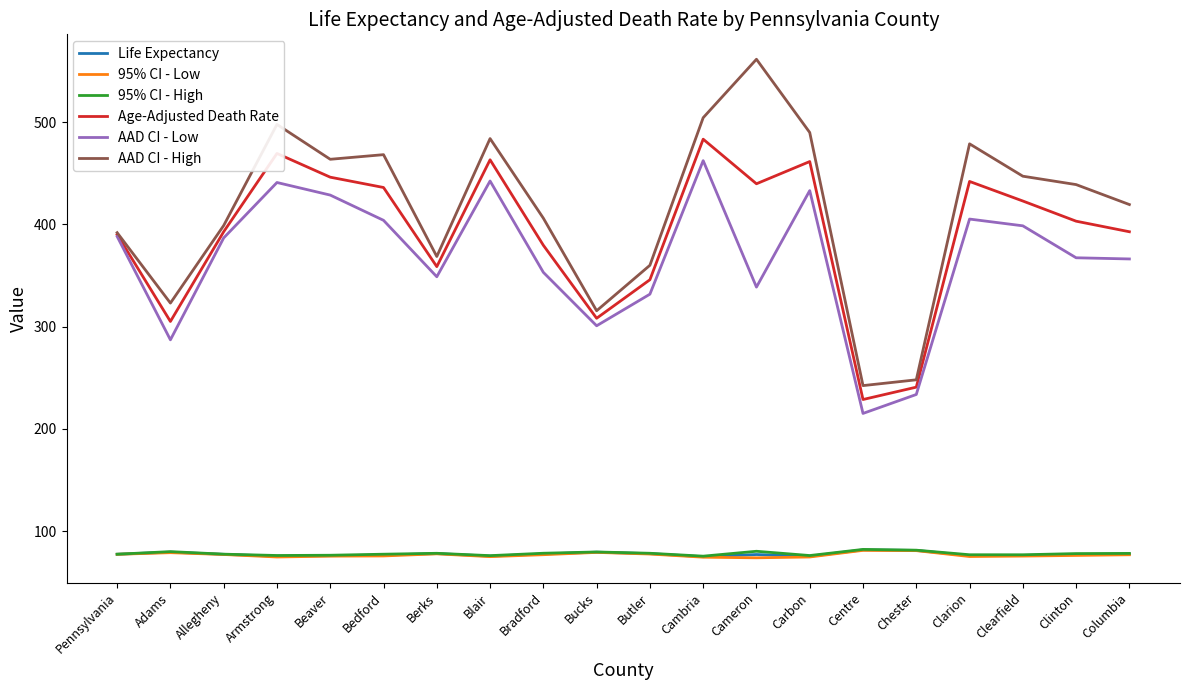

What position from the left is Chester?

16